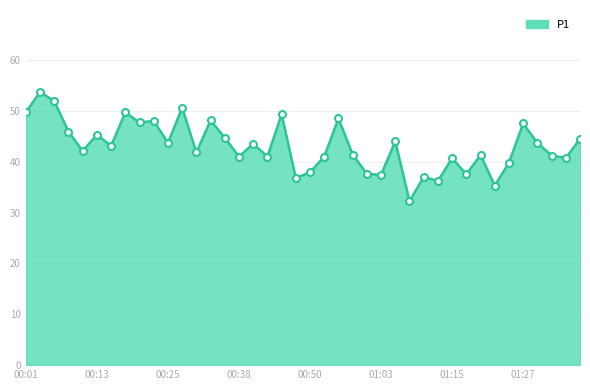

What is the maximum value shown in the chart?

53.7